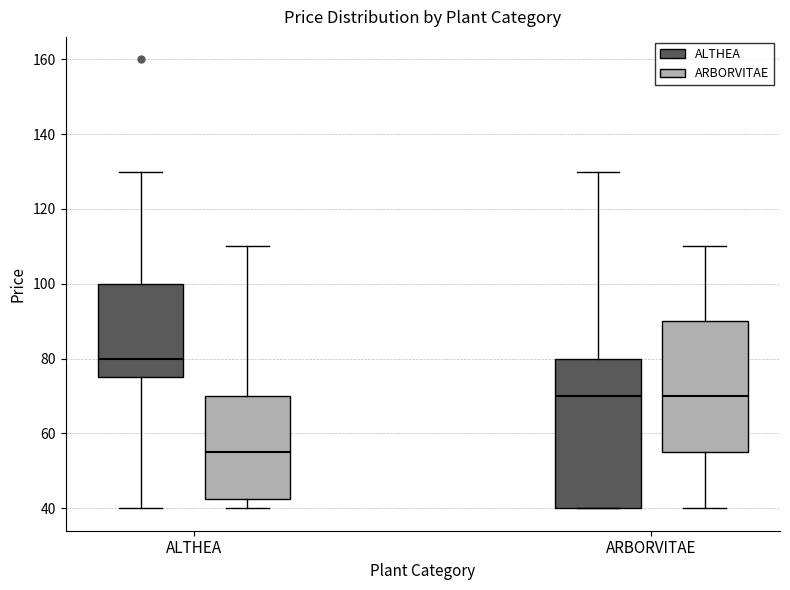

Reading left to right, read every box against the y-axis: the position of its median line, the range the box covers, and the ends of its whiskers. The values are not printed on the chart, so give them approximately, as read against the axis.

ALTHEA (ALTHEA): median 80, box 76 to 100, whiskers 40 to 130
ALTHEA (ARBORVITAE): median 56, box 42 to 70, whiskers 40 to 110
ARBORVITAE (ALTHEA): median 70, box 40 to 80, whiskers 40 to 130
ARBORVITAE (ARBORVITAE): median 70, box 56 to 90, whiskers 40 to 110